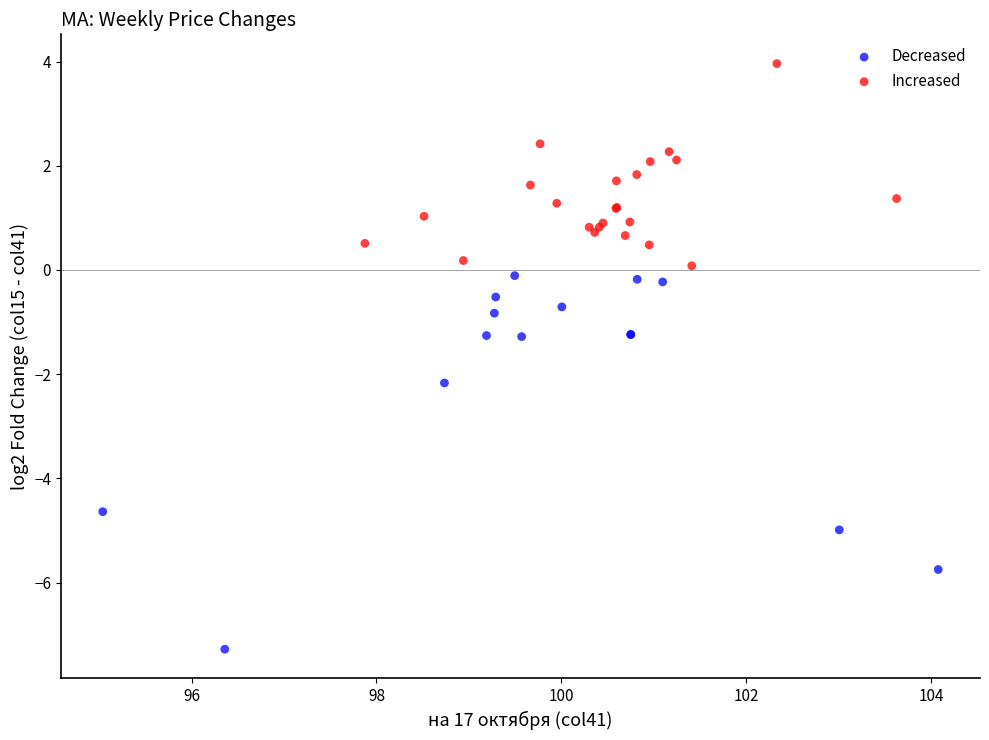

What are all the series names shown in the legend?

Decreased, Increased